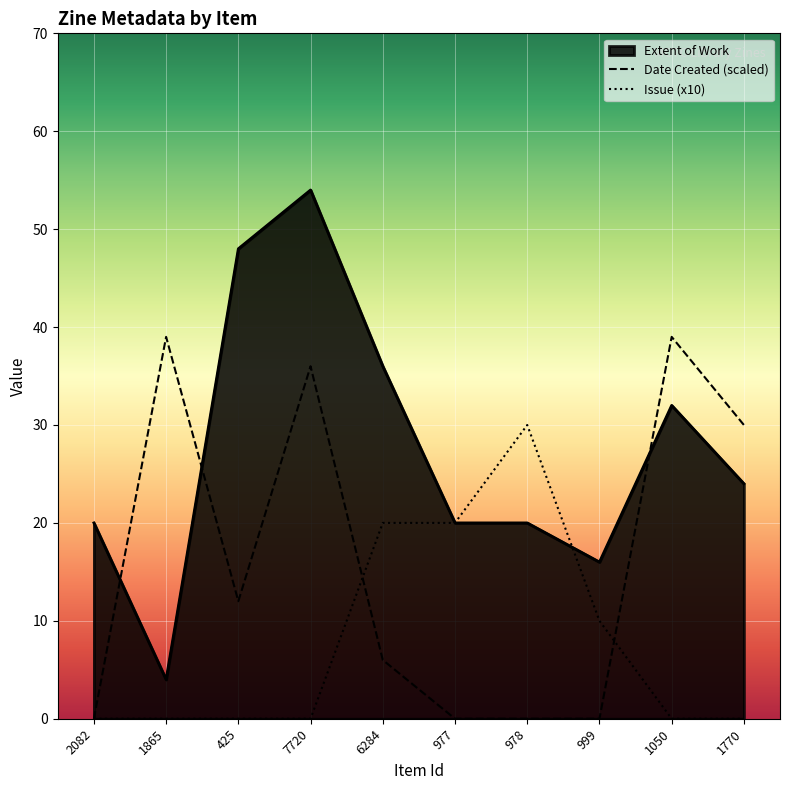

Where is Issue nearest to the value 15?

6284